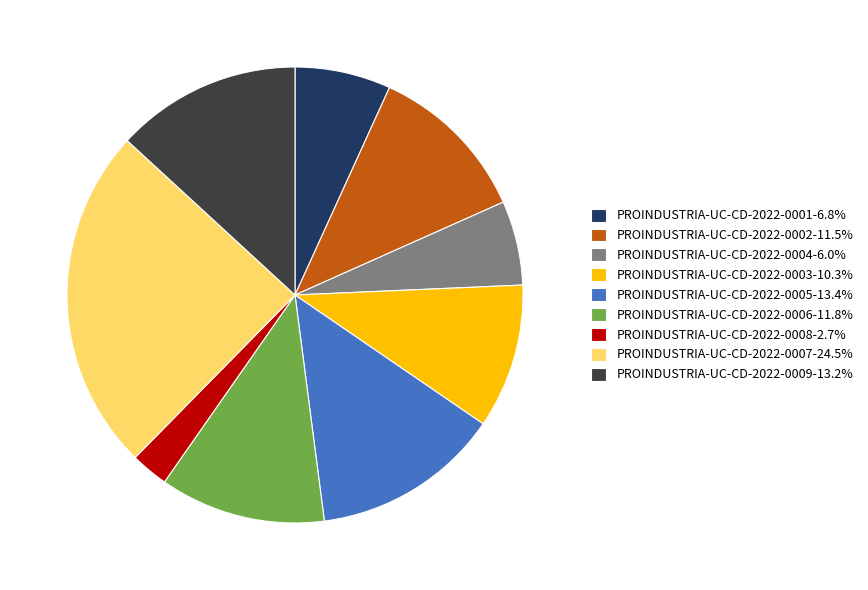

Does any single category account for the majority?

No